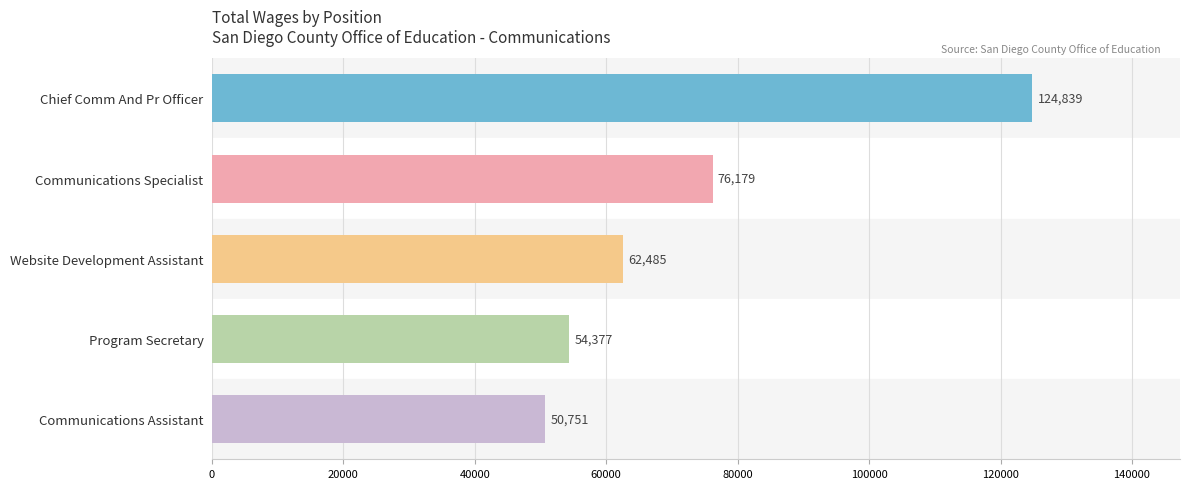

List the labels in order of value, largest first.

Chief Comm And Pr Officer, Communications Specialist, Website Development Assistant, Program Secretary, Communications Assistant